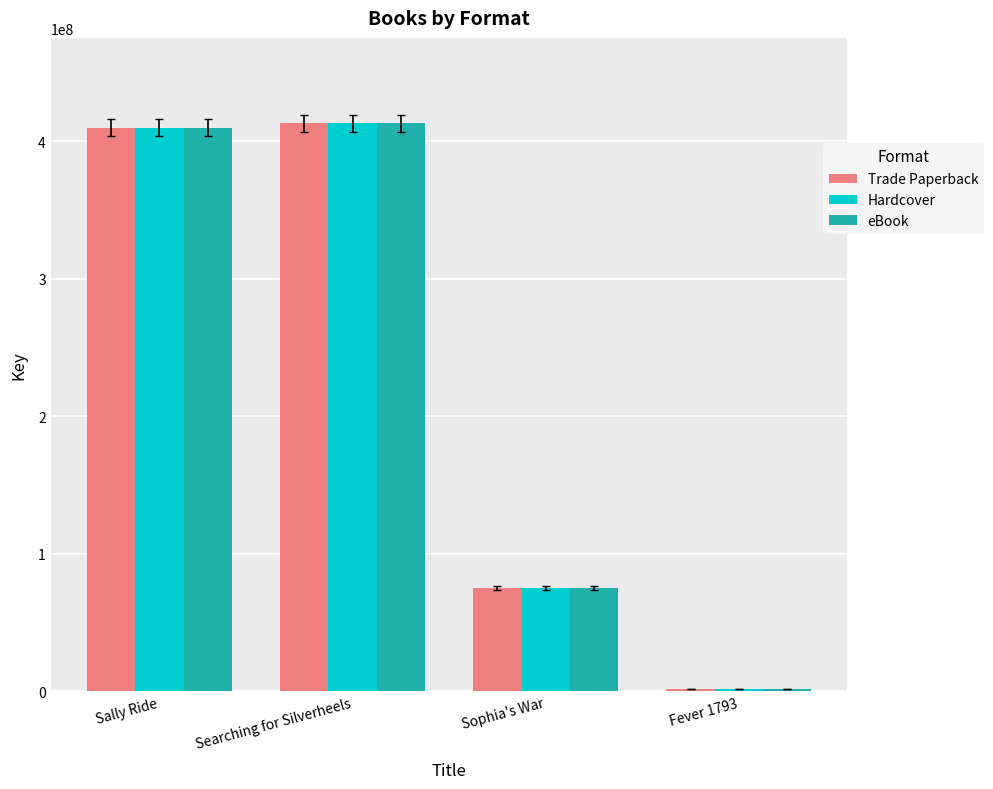

What is the approximate value of Trade Paperback at Sophia's War?

75018440